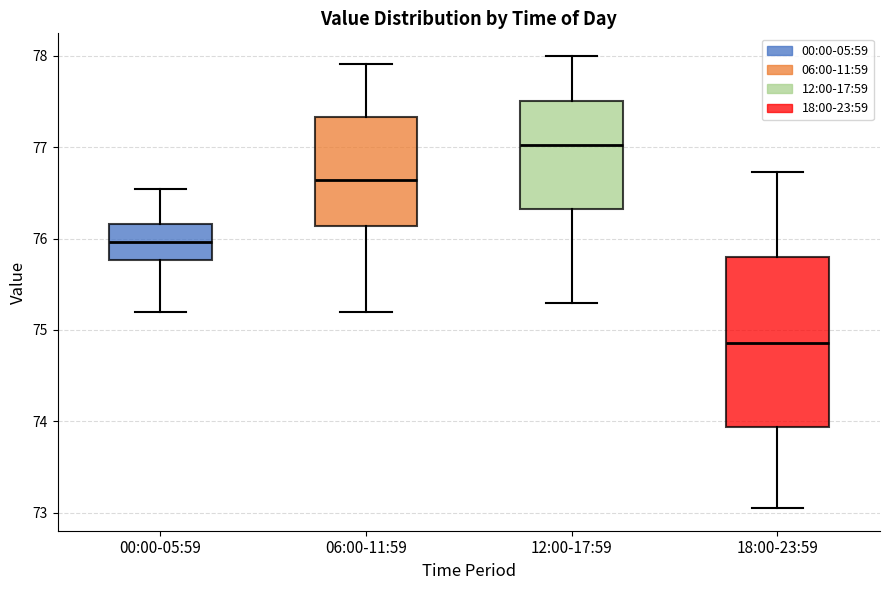

Reading left to right, read every box against the y-axis: the position of its median line, the range the box covers, and the ends of its whiskers. The values are not printed on the chart, so give them approximately, as read against the axis.

00:00-05:59: median 76.0, box 75.8 to 76.2, whiskers 75.2 to 76.5
06:00-11:59: median 76.6, box 76.1 to 77.3, whiskers 75.2 to 77.9
12:00-17:59: median 77.0, box 76.3 to 77.5, whiskers 75.3 to 78.0
18:00-23:59: median 74.9, box 73.9 to 75.8, whiskers 73.1 to 76.7